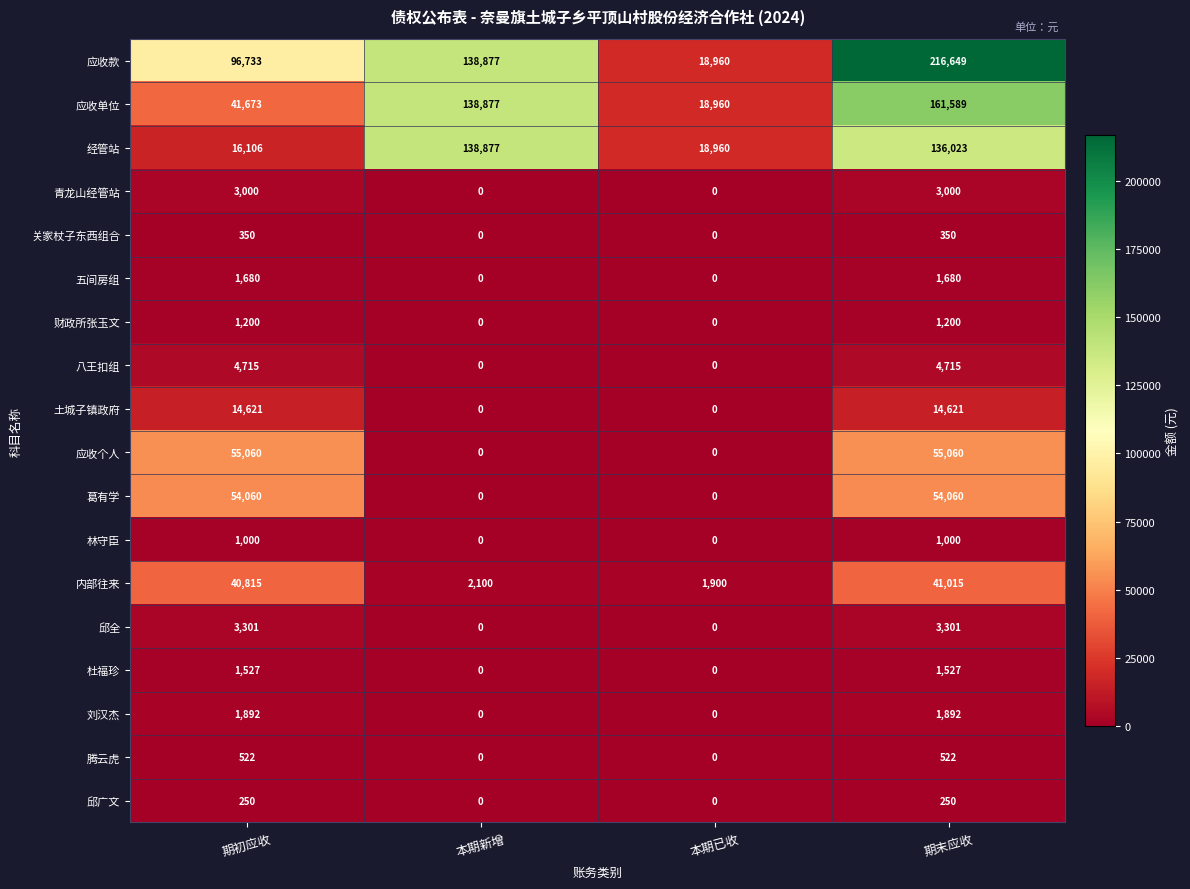

What is the difference between the 腾云虎 values at 期末应收 and 本期新增?

522